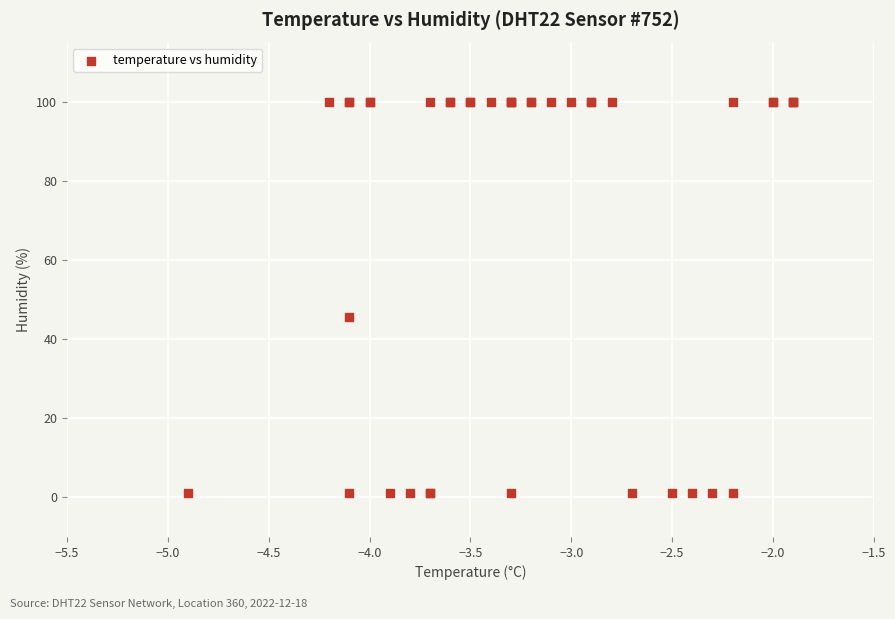

What Y value in the scatter plot is closest to 50?

45.6